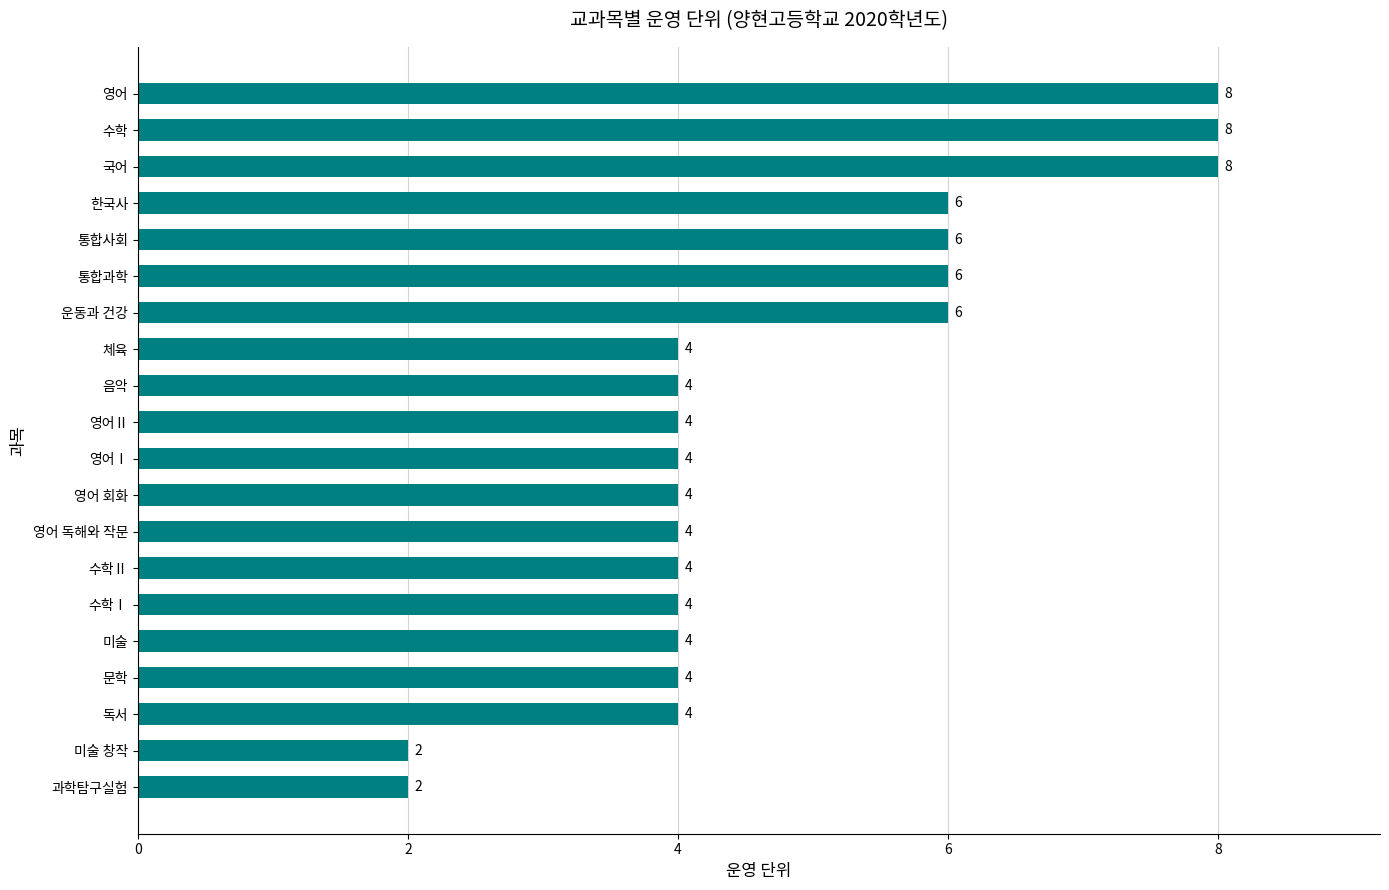

What is the average value?

5